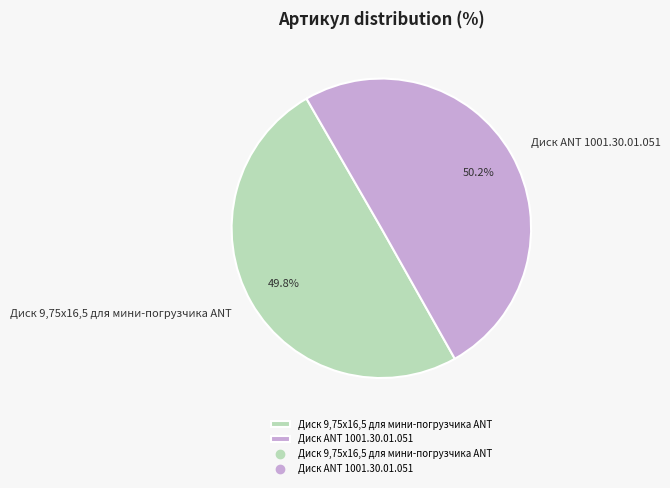

How many slices are in this pie chart?

2